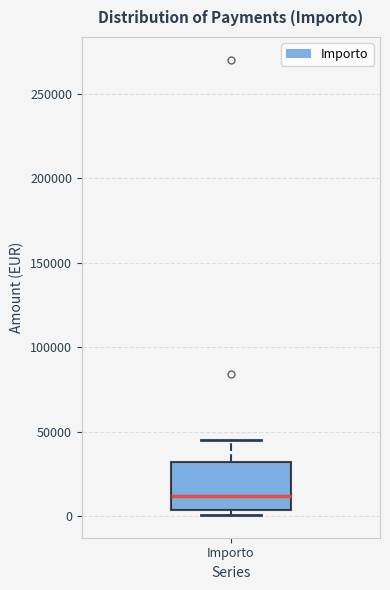

Where is the lower edge of the box for Importo on the y-axis? The values are not printed on the chart, so give them approximately, as read against the axis.

5000